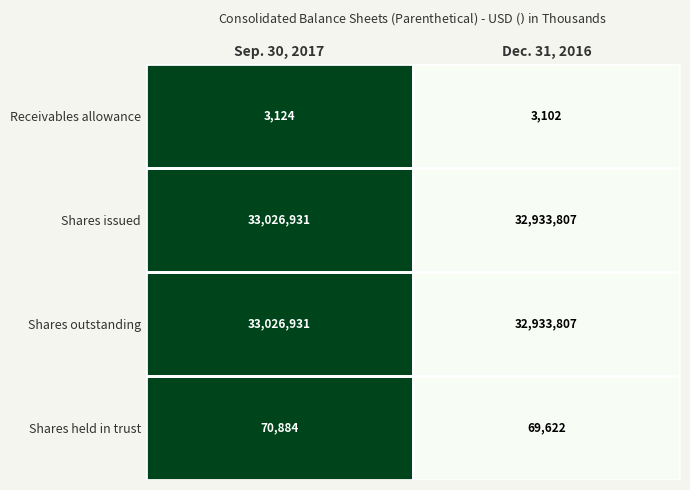

Rank the categories by Receivables allowance value from lowest to highest.

Dec. 31, 2016, Sep. 30, 2017